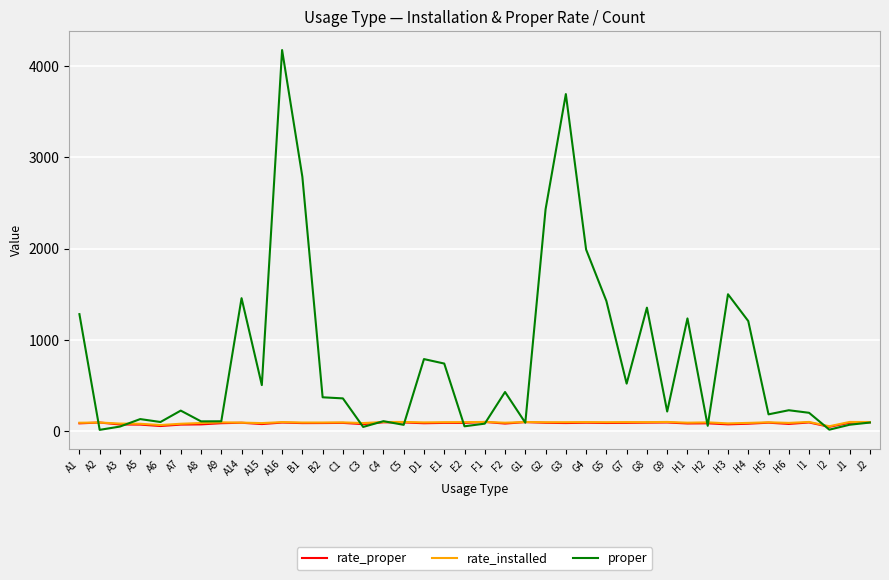

Which series has the largest total across all categories?

proper